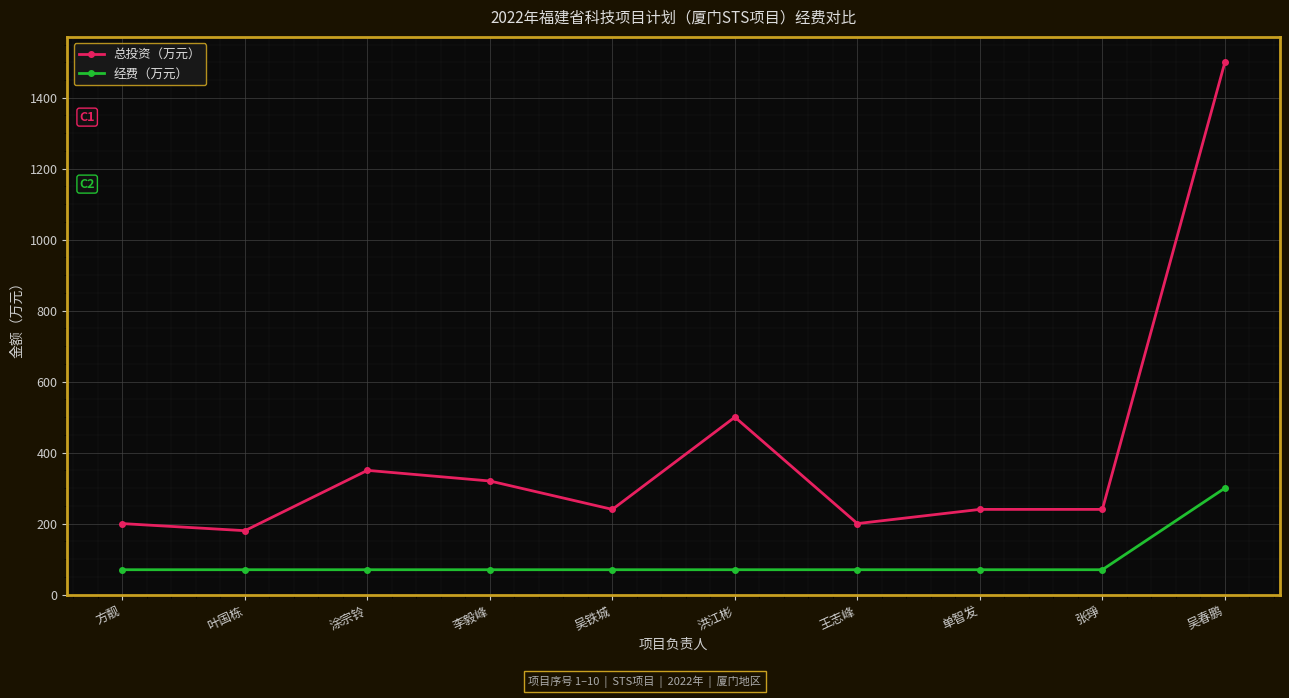

How many data points in 经费（万元） are above 70?

1